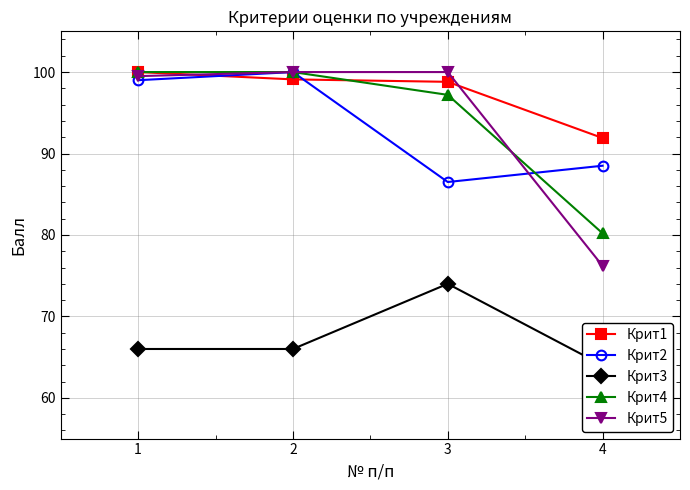

List the labels in order of Крит4 value, smallest first.

4, 3, 1, 2